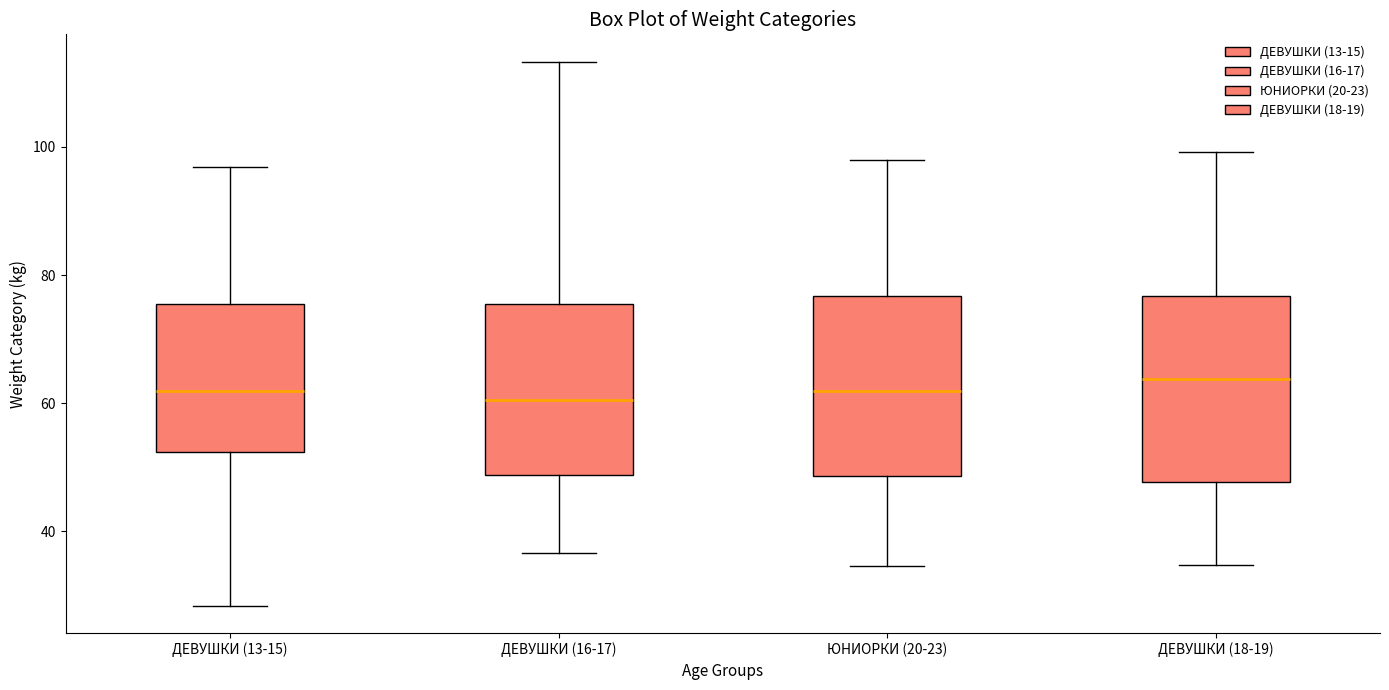

Reading left to right, read every box against the y-axis: the position of its median line, the range the box covers, and the ends of its whiskers. The values are not printed on the chart, so give them approximately, as read against the axis.

ДЕВУШКИ (13-15): median 62, box 52 to 76, whiskers 28 to 96
ДЕВУШКИ (16-17): median 60, box 48 to 76, whiskers 36 to 114
ЮНИОРКИ (20-23): median 62, box 48 to 76, whiskers 34 to 98
ДЕВУШКИ (18-19): median 64, box 48 to 76, whiskers 34 to 100